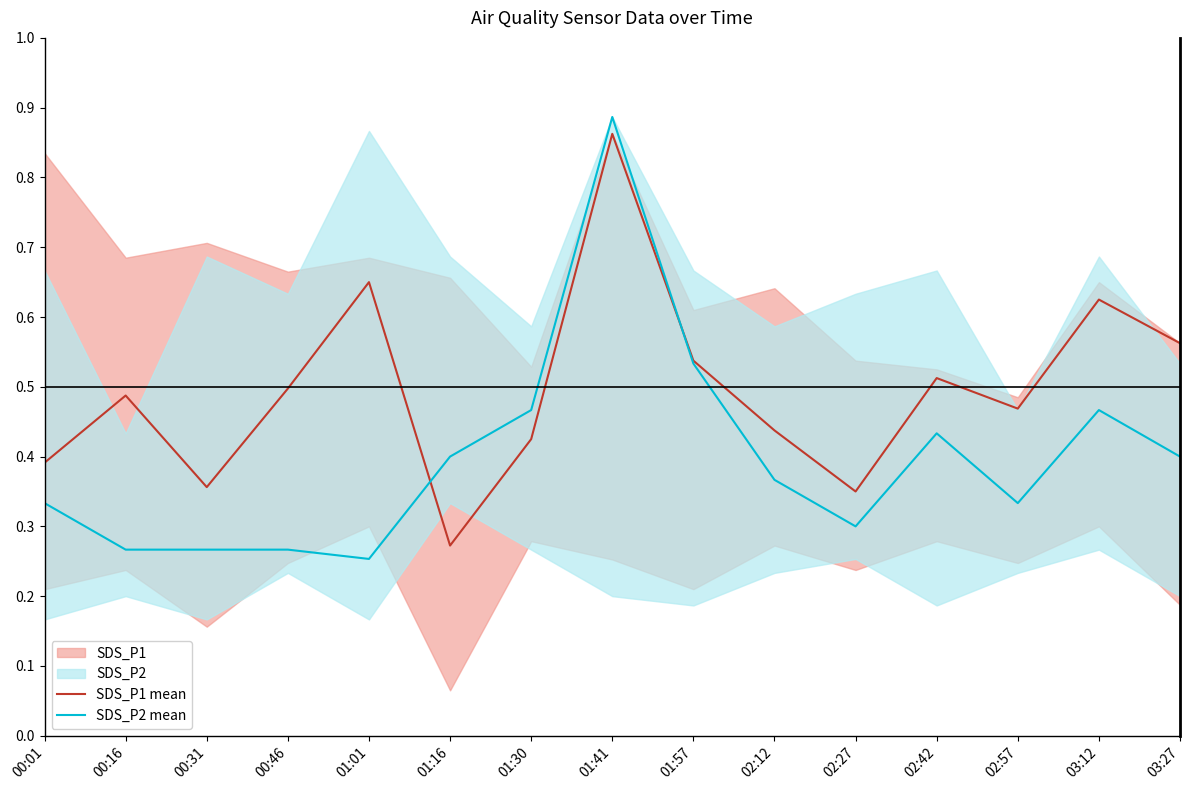

How many lines are shown in the chart?

2